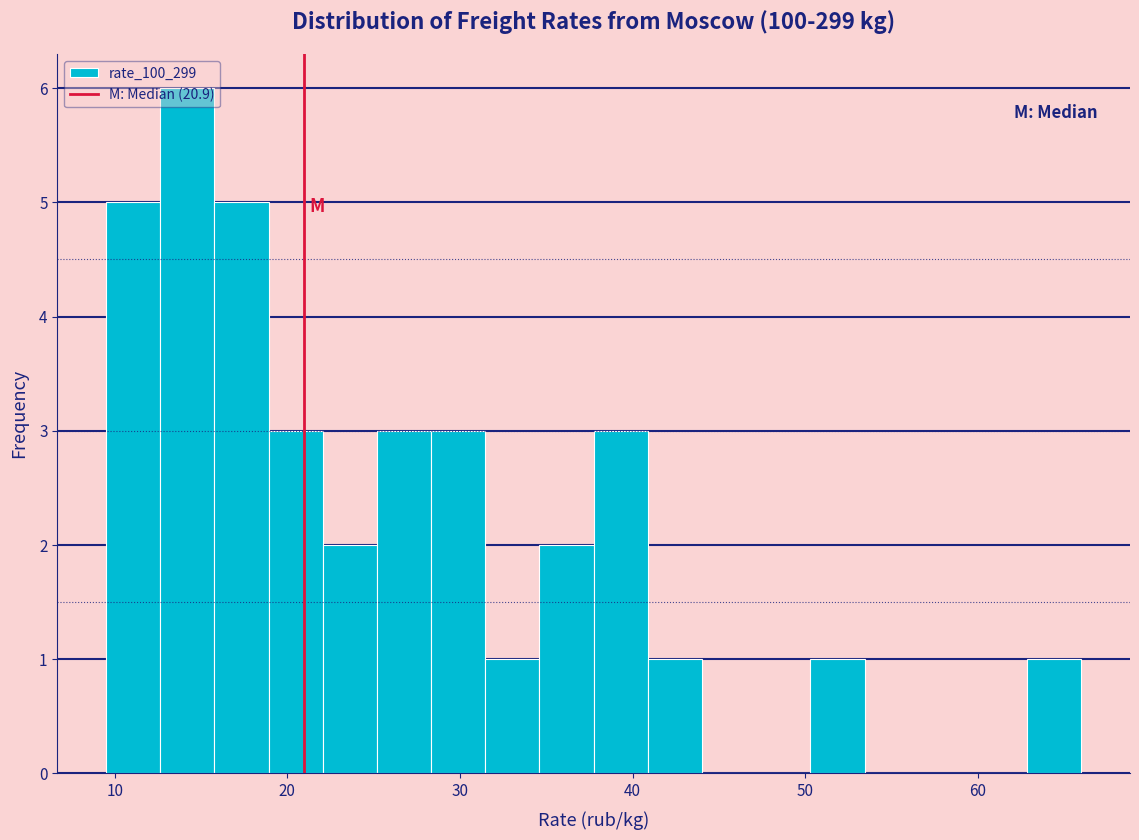

Read against the x-axis, roughly where is the centre of the tallest bar?

14